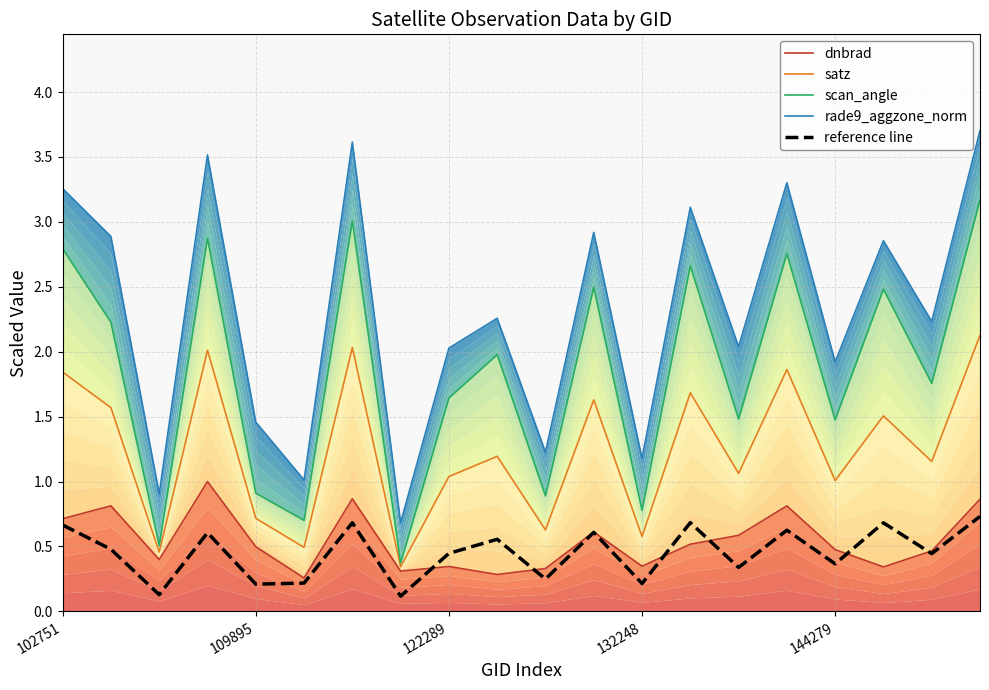

Between 102751 and 122289, which is larger?

102751